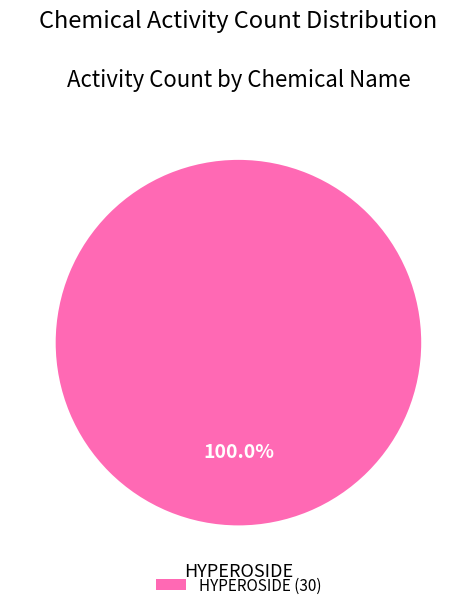

The HYPEROSIDE slice represents 100% of the pie. True or false?

True